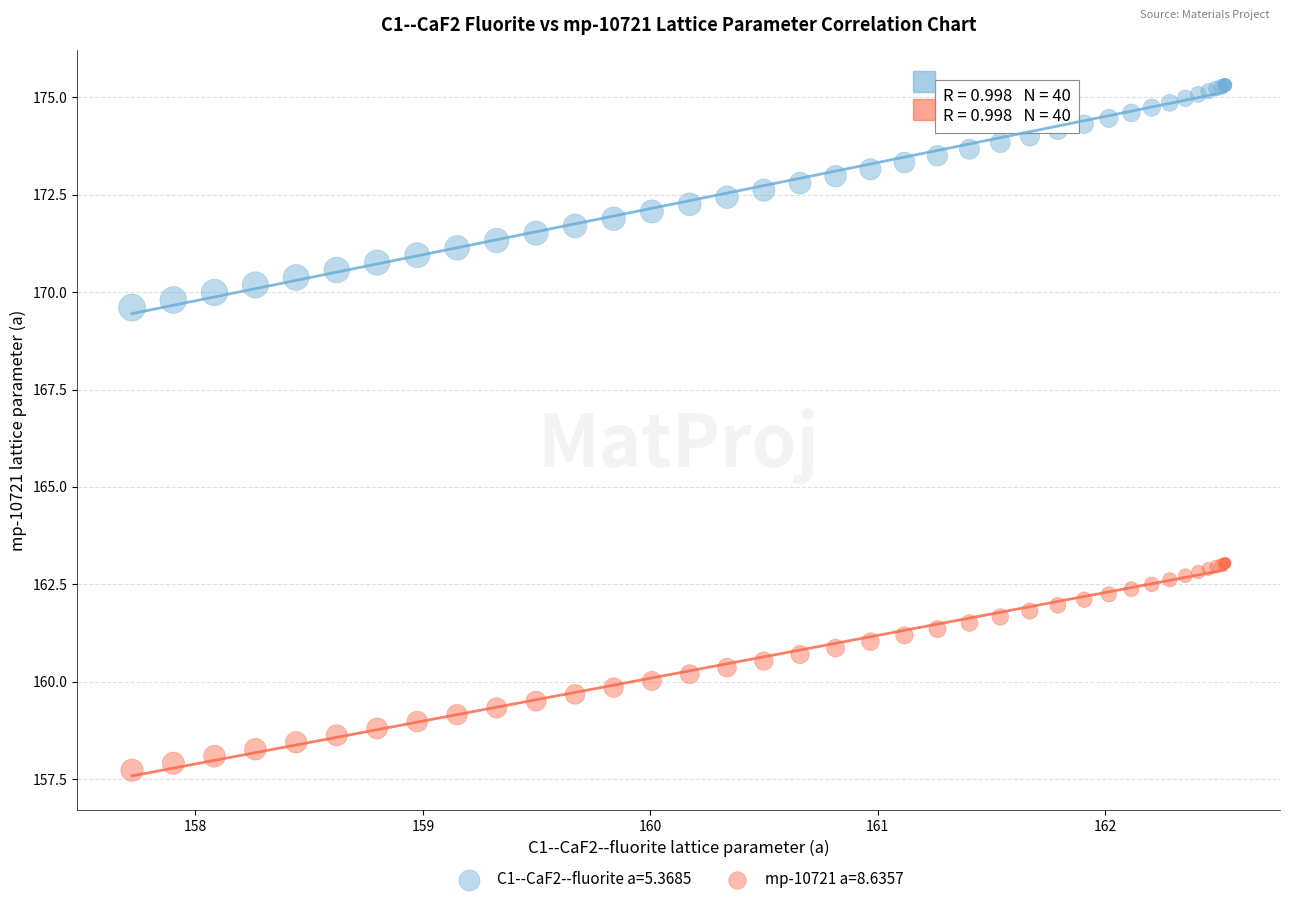

Which series reaches the maximum Y coordinate?

C1--CaF2--fluorite a=5.3685